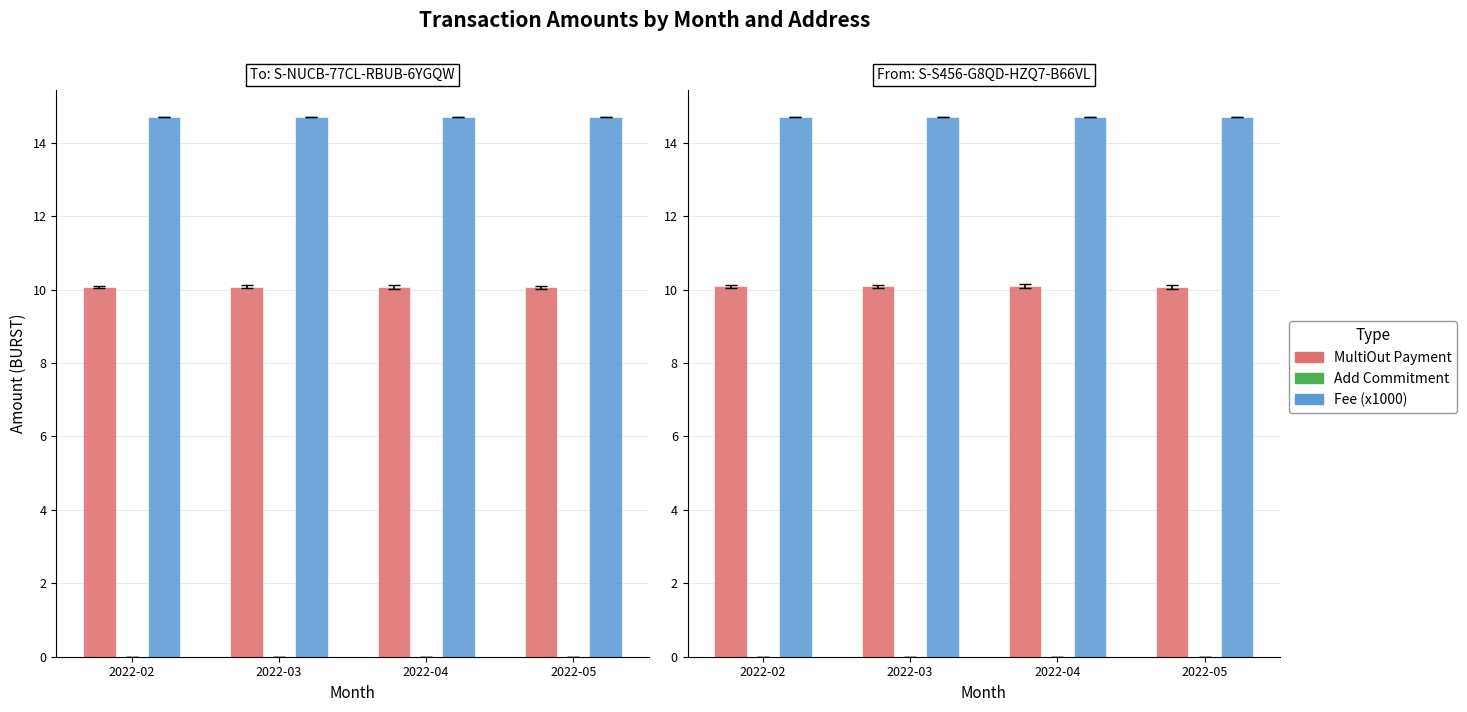

What is the value of the Fee (x1000) bar at the 3rd from the left?

14.7